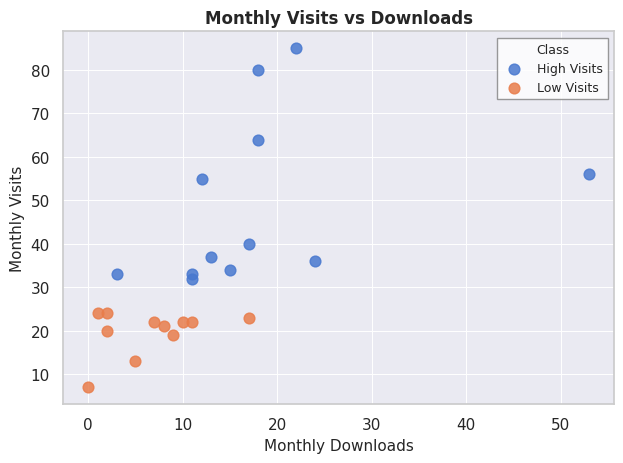

What are all the series names shown in the legend?

High Visits, Low Visits